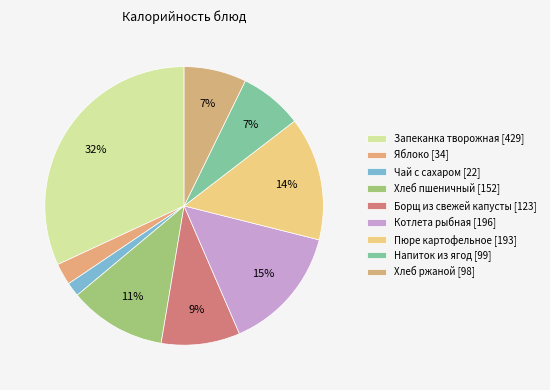

How many segments does this pie chart have?

9